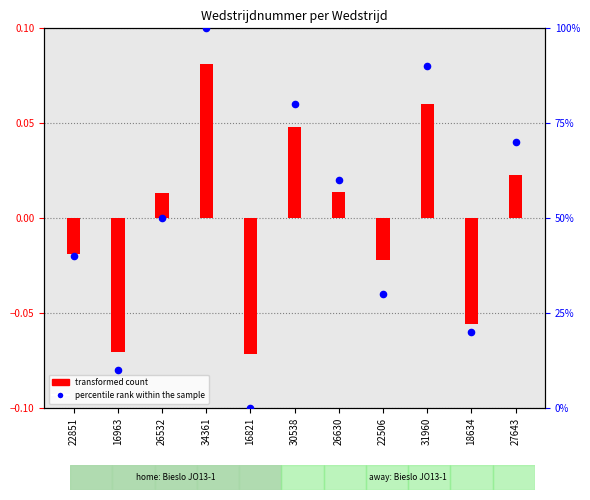

What are all the series names shown in the legend?

transformed count, percentile rank within the sample